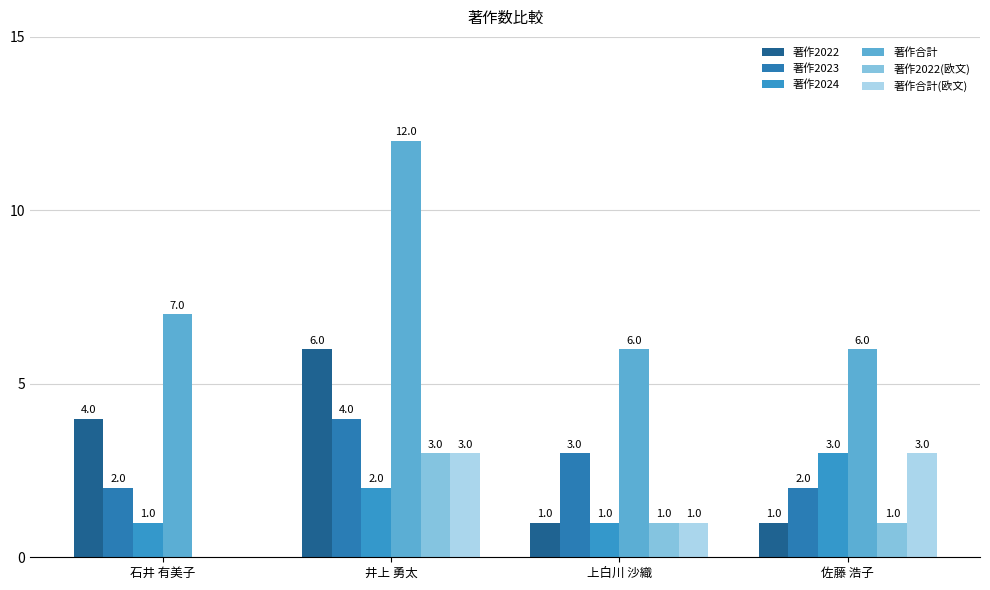

How many groups of bars are there?

4